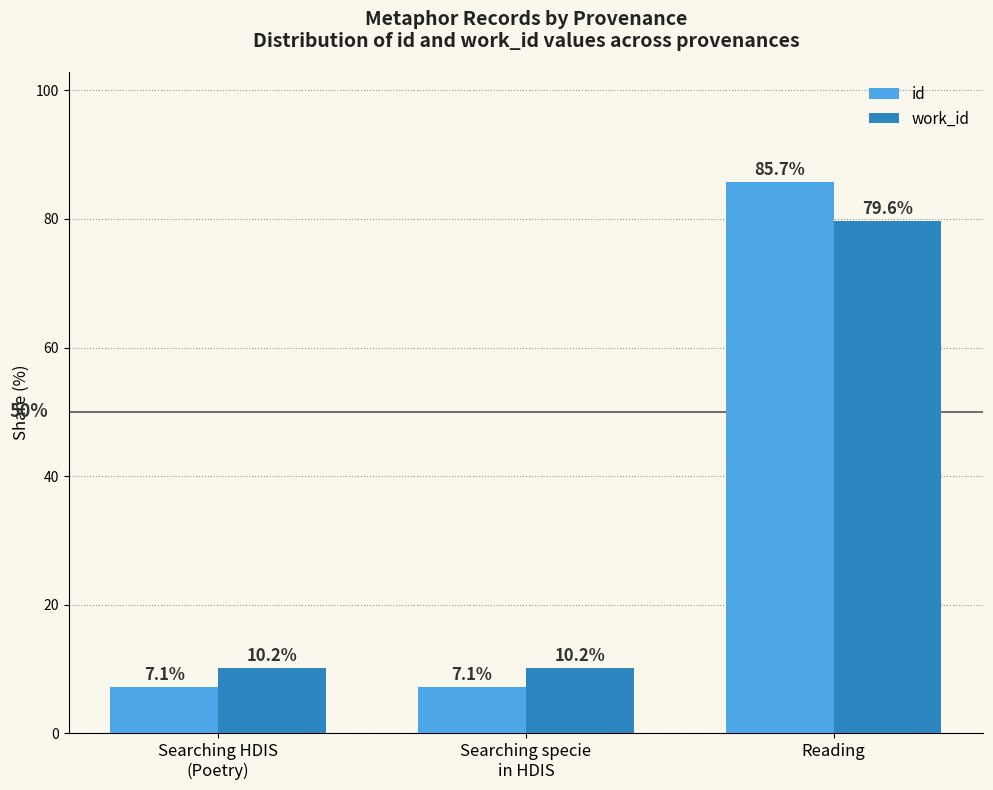

Is the value of id at Reading greater than the value of work_id at Reading?

Yes